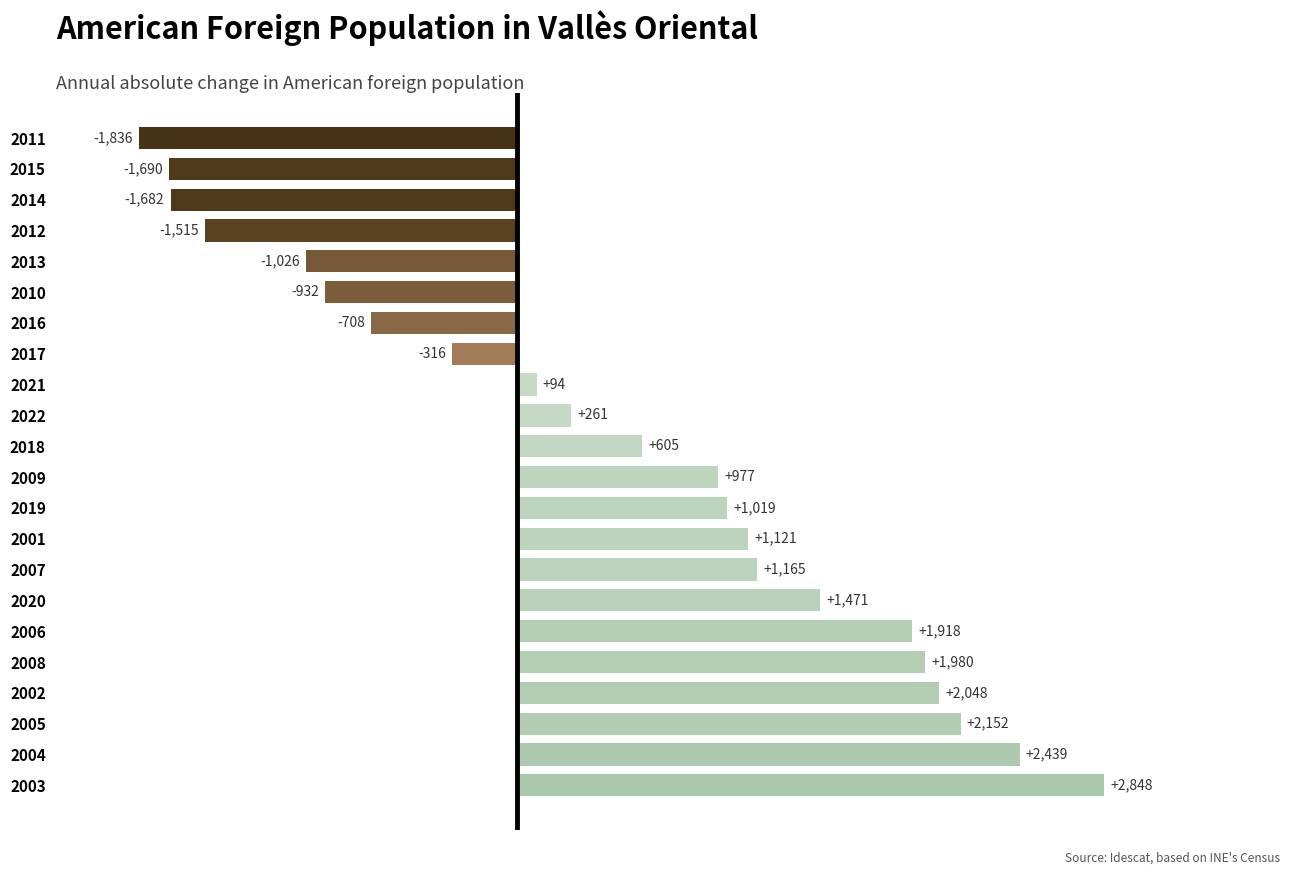

Rank the categories by value from lowest to highest.

2011, 2015, 2014, 2012, 2013, 2010, 2016, 2017, 2021, 2022, 2018, 2009, 2019, 2001, 2007, 2020, 2006, 2008, 2002, 2005, 2004, 2003